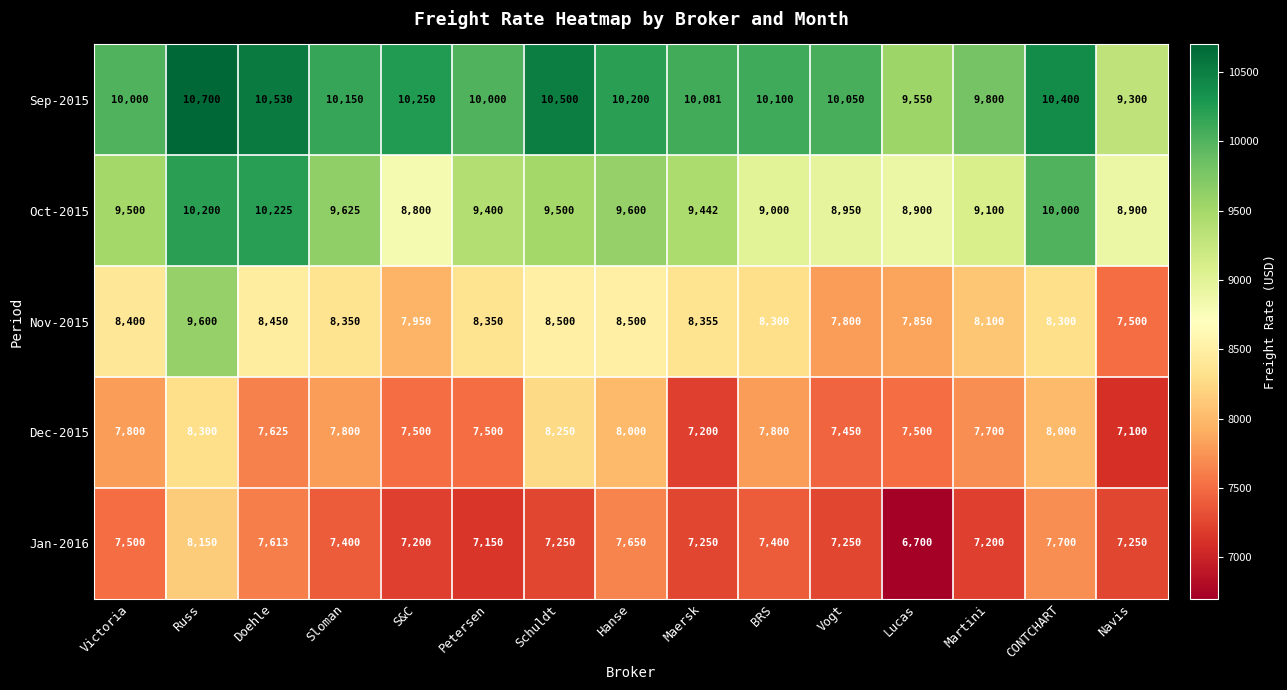

What is the spread (max minus min) of values at CONTCHART?

2700